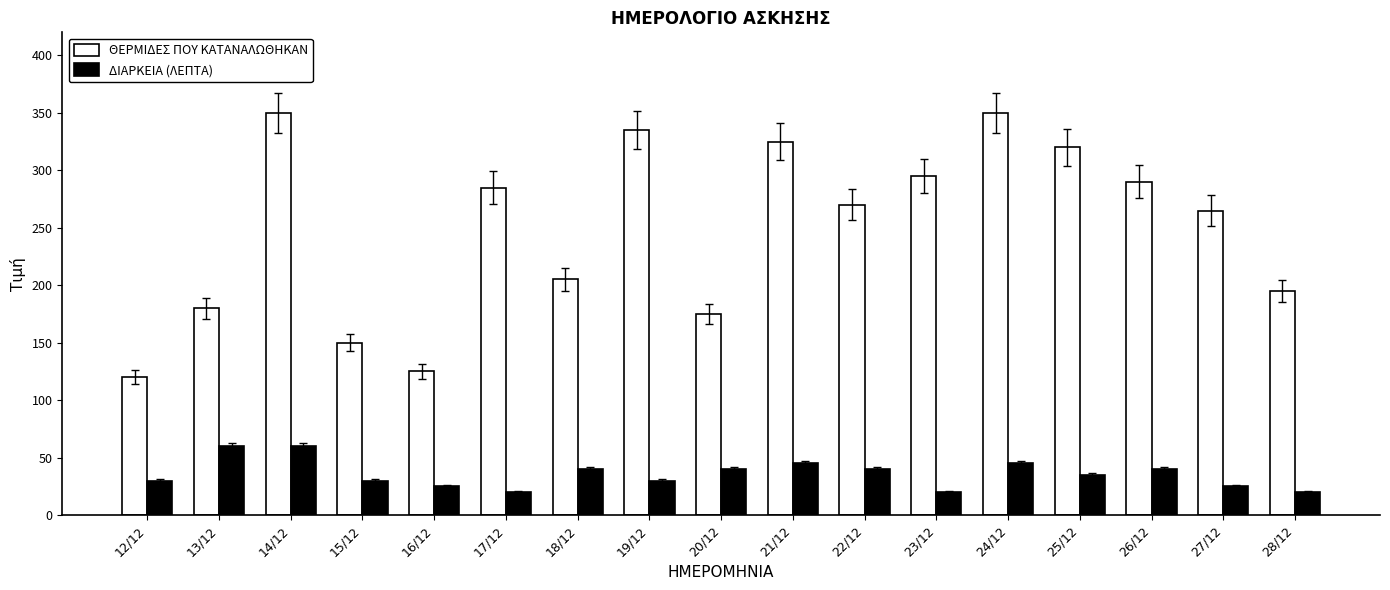

Is it true that ΔΙΑΡΚΕΙΑ (ΛΕΠΤΑ) equals 25 at 27/12?

True